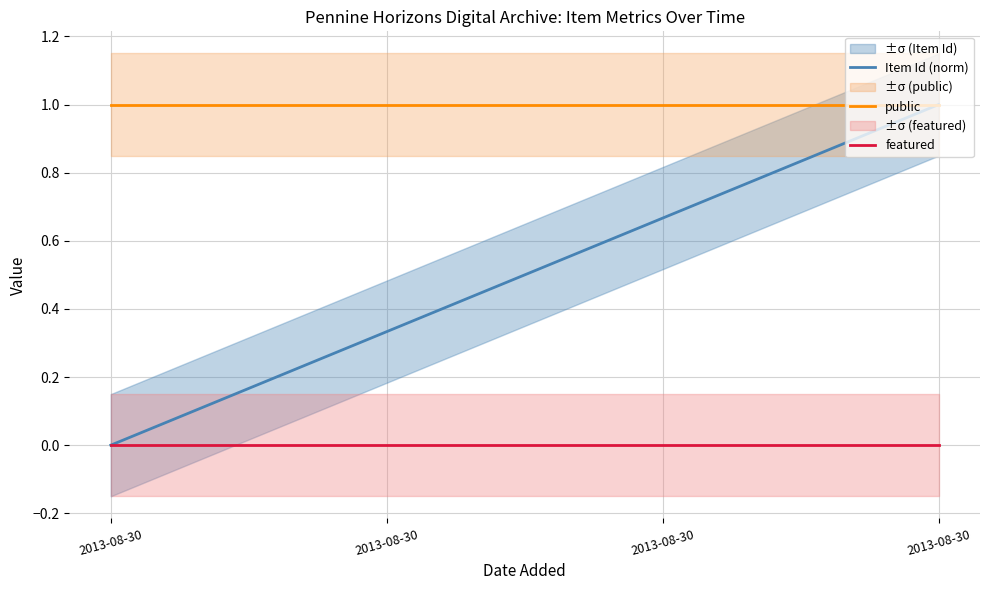

Reading left to right, extract all data points from this chart.

Item Id (norm): 2013-08-30=0.0	2013-08-30=0.3	2013-08-30=0.7	2013-08-30=1.0
public: 2013-08-30=1.0	2013-08-30=1.0	2013-08-30=1.0	2013-08-30=1.0
featured: 2013-08-30=0.0	2013-08-30=0.0	2013-08-30=0.0	2013-08-30=0.0